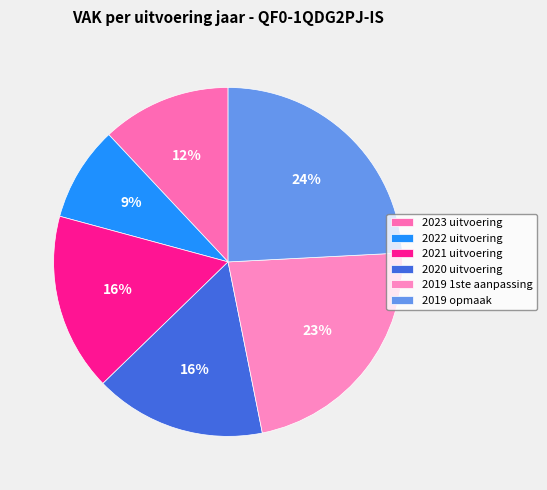

What is the ratio of the value at 2021 uitvoering to the value at 2022 uitvoering?

1.9